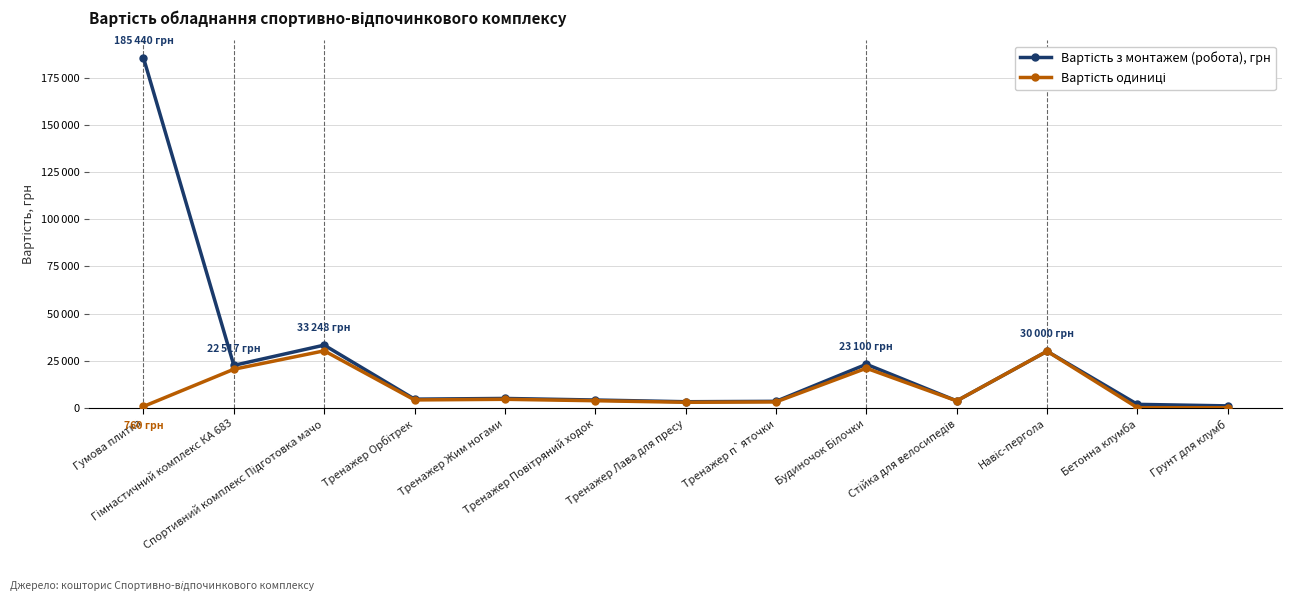

Is this an area chart (filled region under the line)?

No